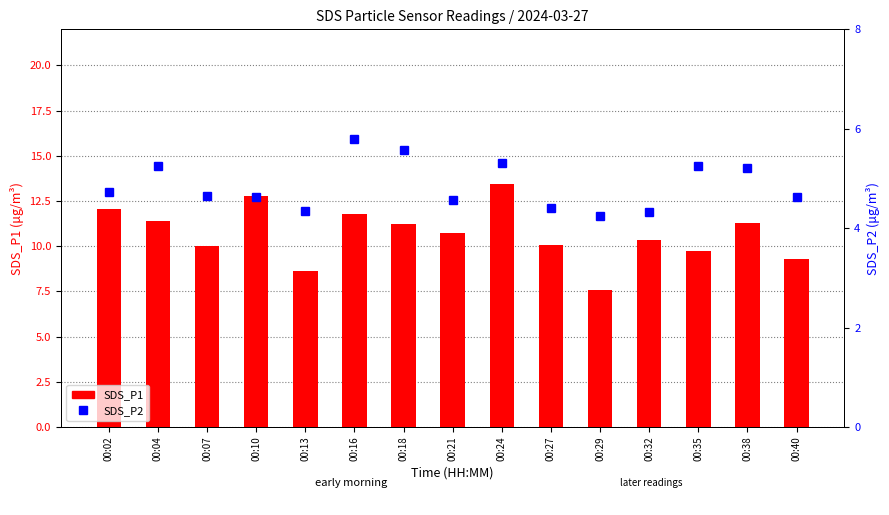

At which label does SDS_P1 reach its peak?

00:24